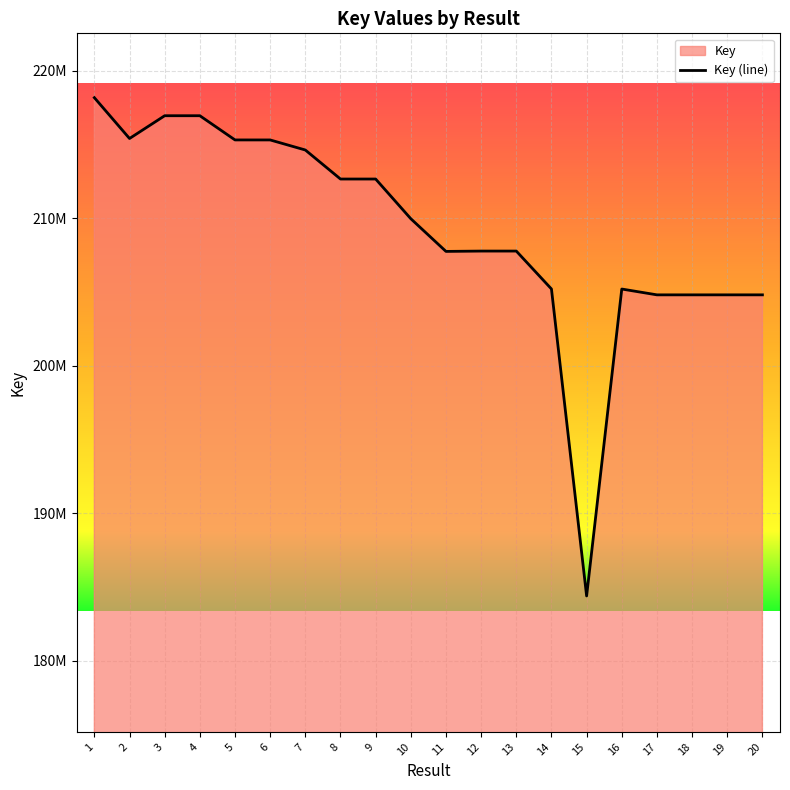

Which has a higher value, 15 or 11?

11